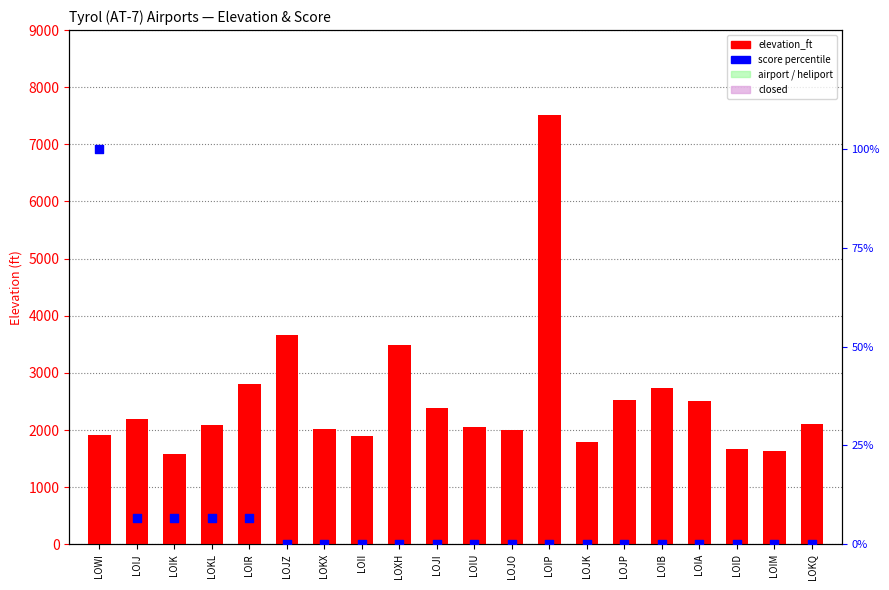

At how many categories does at least one series exceed 2214?

8